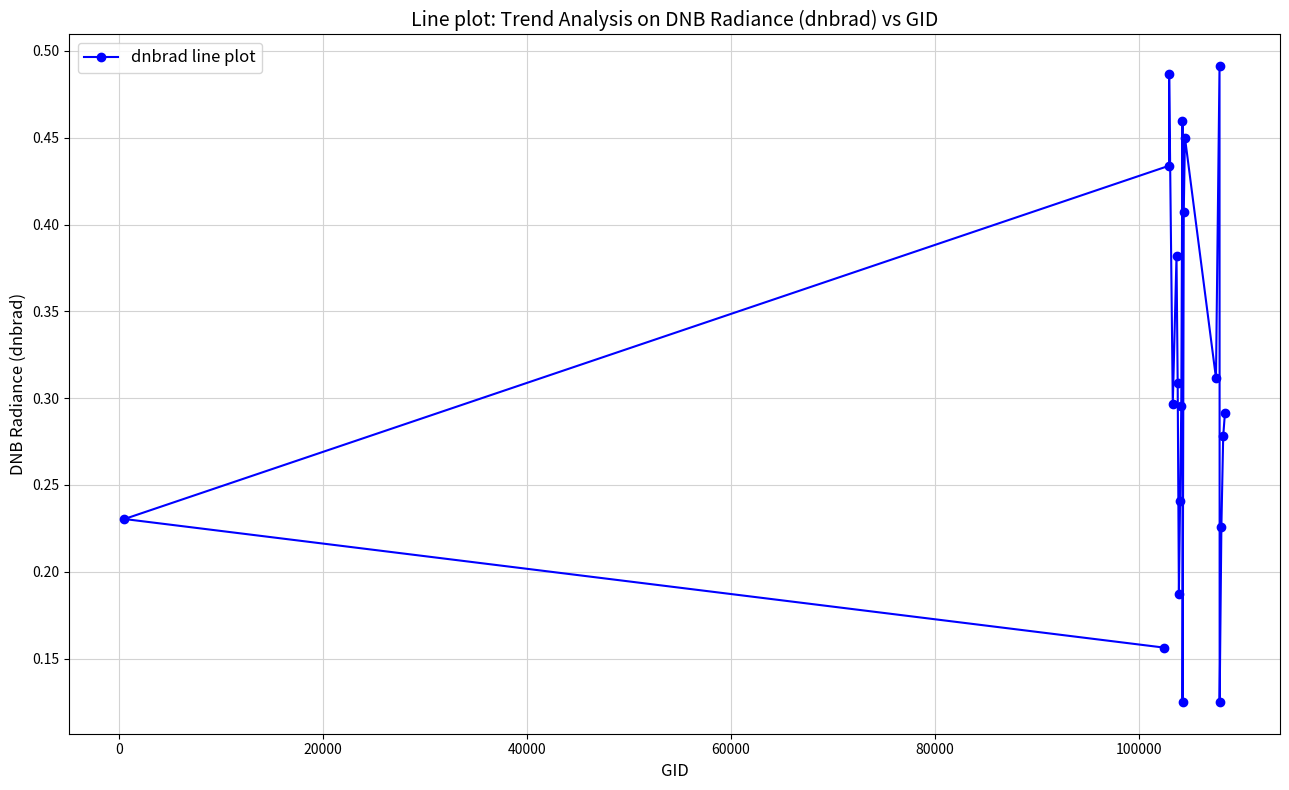

How many values are between 0 and 1?

20